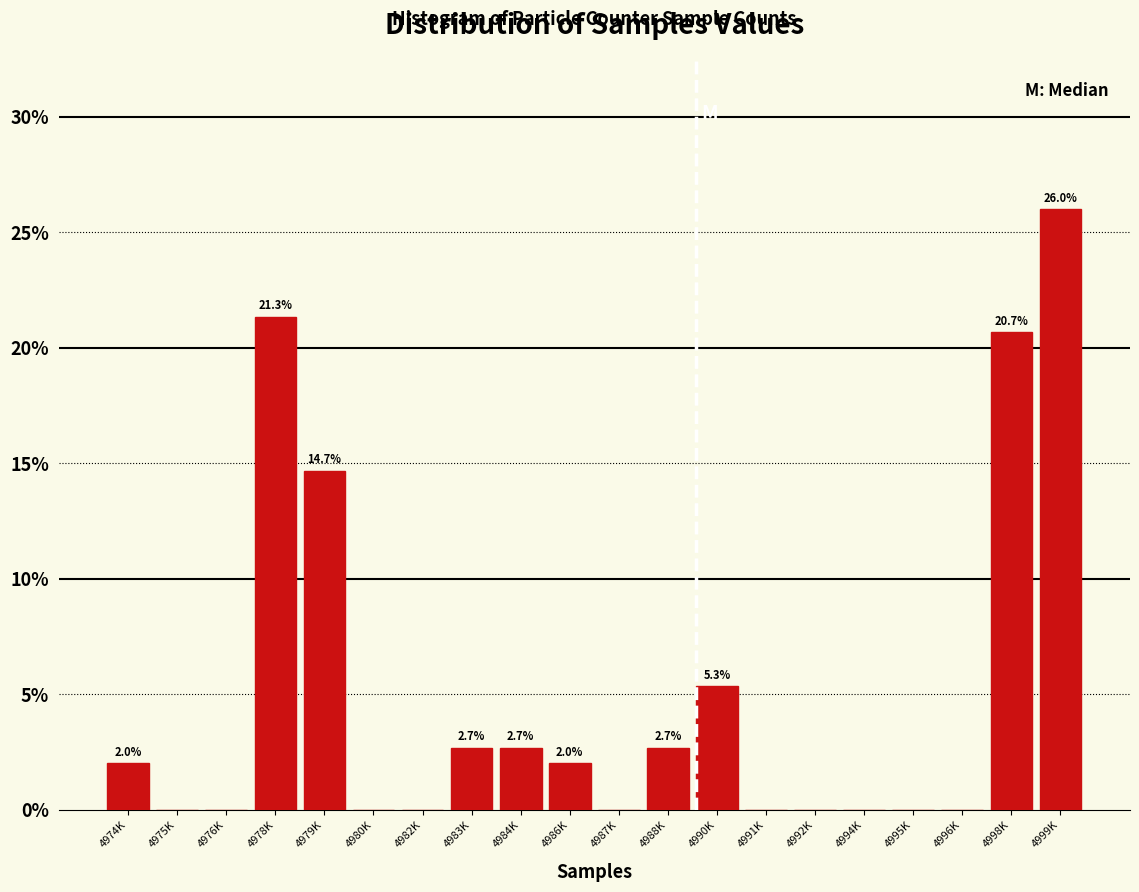

Reading left to right, transcribe all the data shown in this chart.

4974K=2.0	4975K=0.0	4976K=0.0	4978K=21.3	4979K=14.7	4980K=0.0	4982K=0.0	4983K=2.7	4984K=2.7	4986K=2.0	4987K=0.0	4988K=2.7	4990K=5.3	4991K=0.0	4992K=0.0	4994K=0.0	4995K=0.0	4996K=0.0	4998K=20.7	4999K=26.0